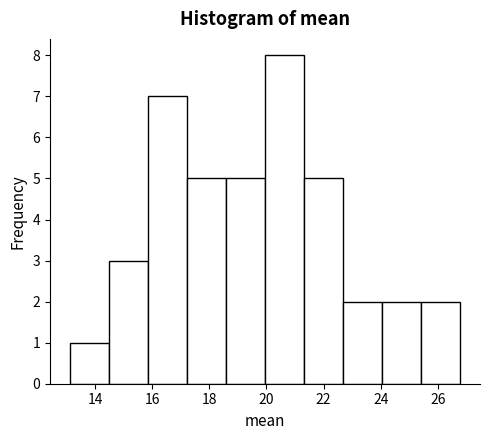

Reading left to right, transcribe this chart: for each bar, give the range it covers on the x-axis and its height. Neither the bar edges nor the heights are printed on the chart, so give them approximately, as read against the axes.

13.2 to 14.4: 1
14.4 to 15.8: 3
15.8 to 17.2: 7
17.2 to 18.6: 5
18.6 to 20.0: 5
20.0 to 21.4: 8
21.4 to 22.6: 5
22.6 to 24.0: 2
24.0 to 25.4: 2
25.4 to 26.8: 2